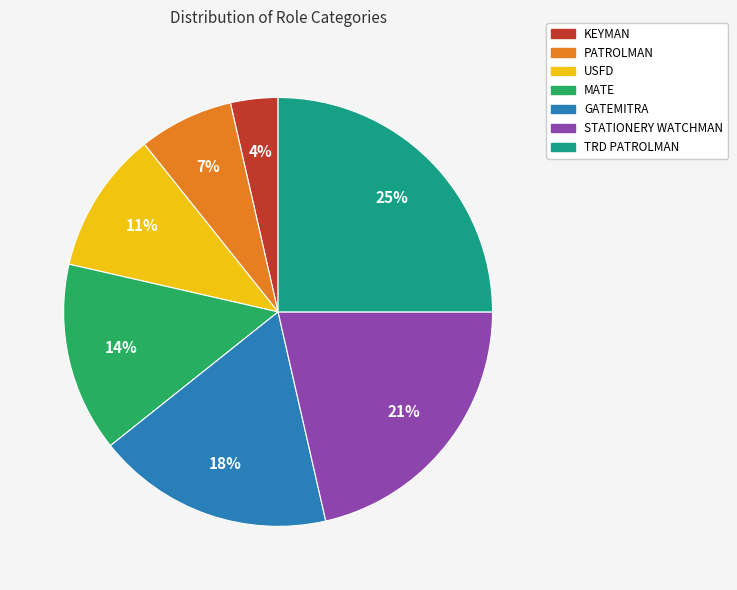

What percentage is the TRD PATROLMAN slice, to the nearest percent?

25%